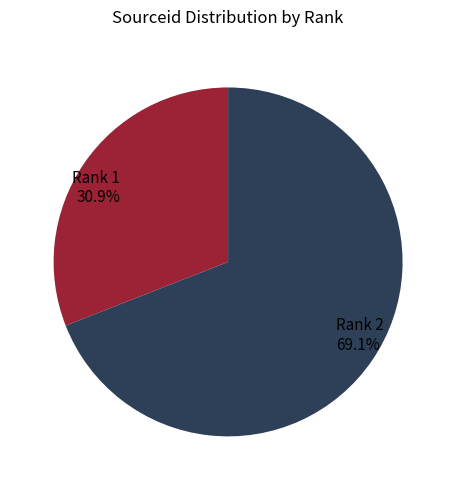

To the nearest percent, what is the average slice percentage?

50%